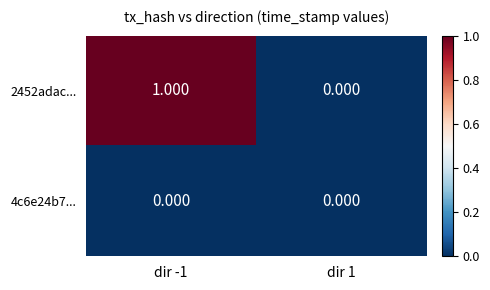

Is the value of 4c6e24b7... at dir -1 greater than the value of 2452adac... at dir -1?

No